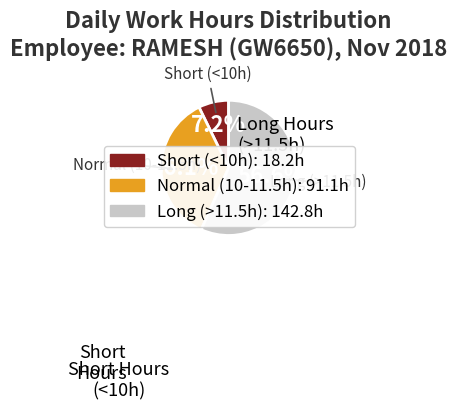

Does any single category account for the majority?

Yes